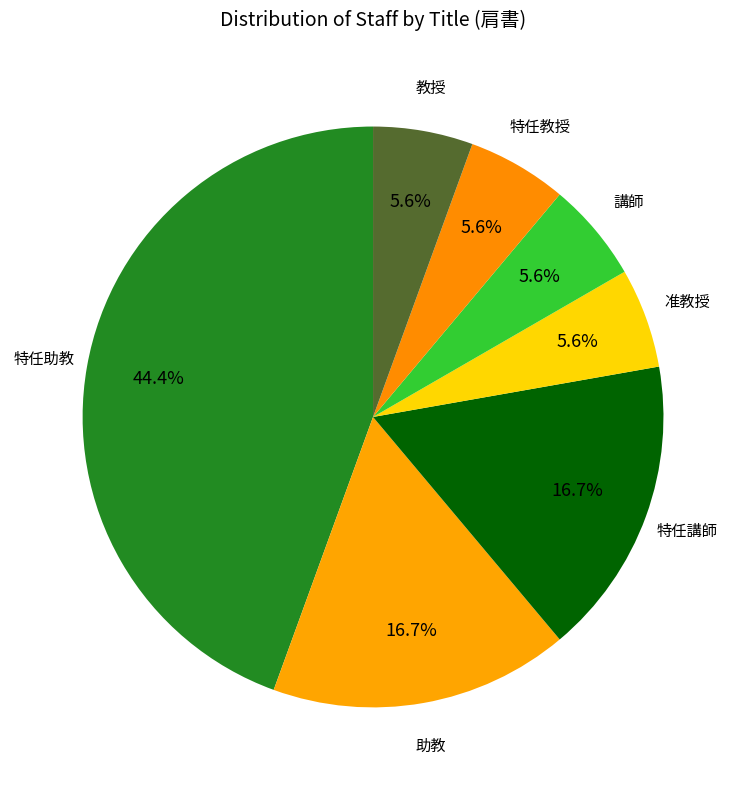

How many slices are in this pie chart?

7